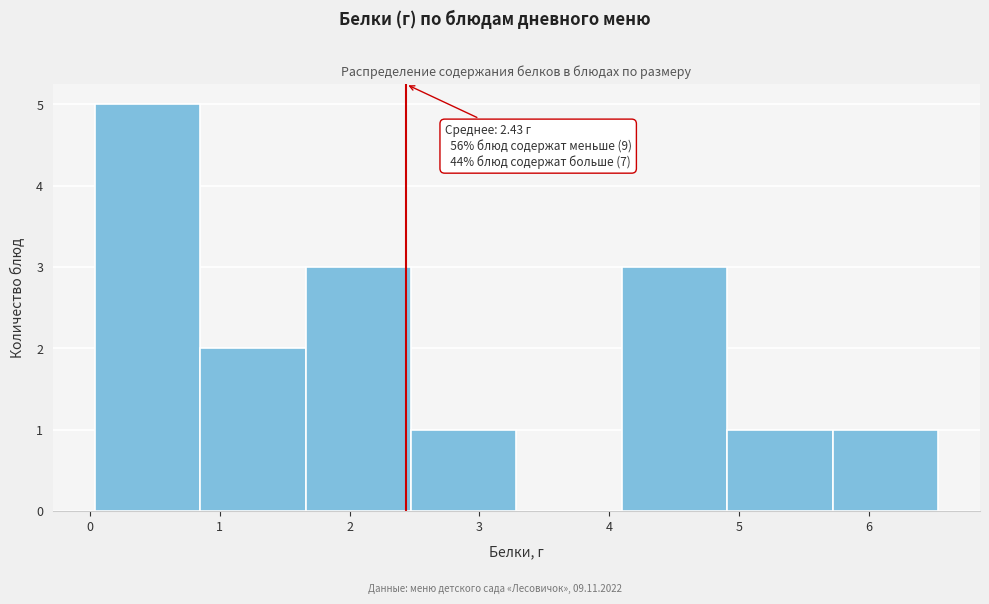

Over which range of the x-axis is the bar tallest?

0.0 to 0.9